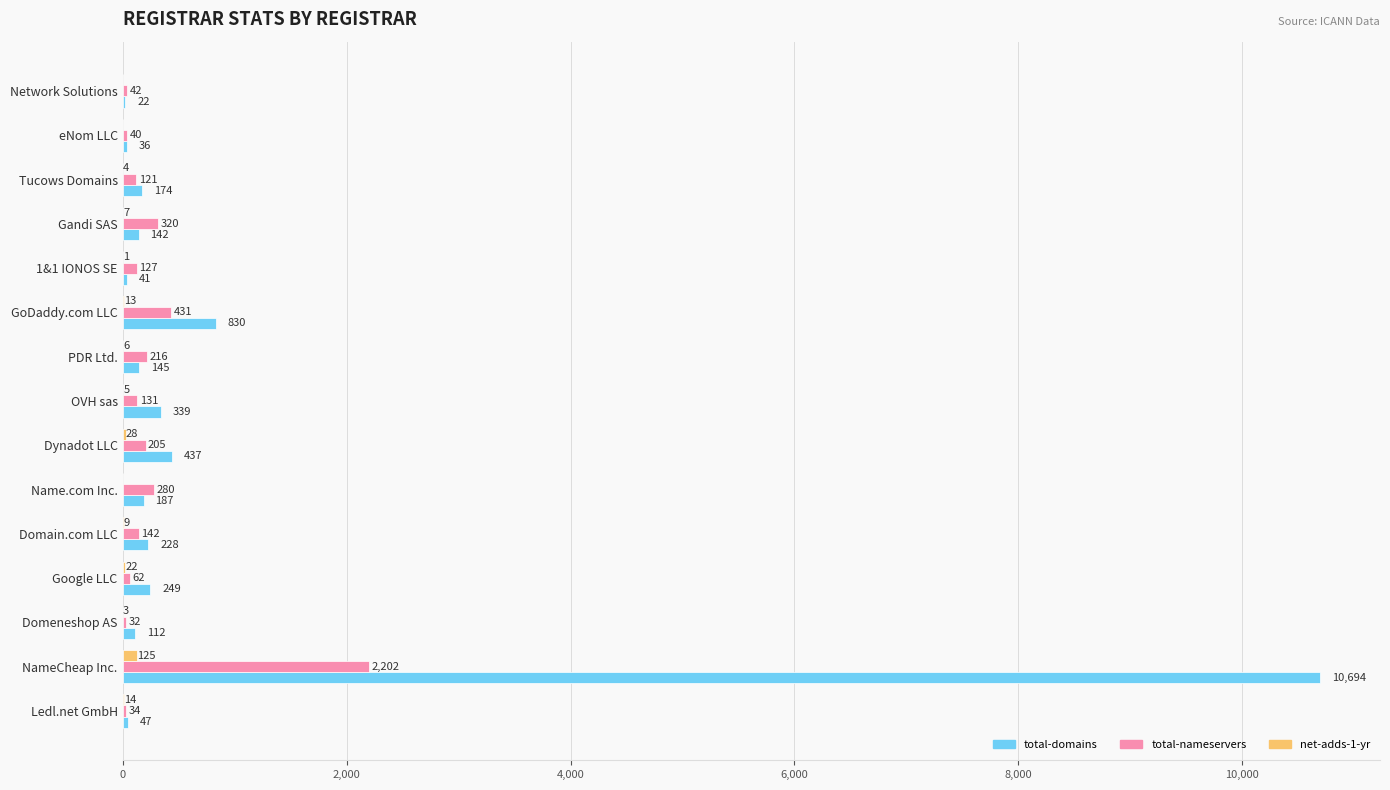

Which series changed the most between Tucows Domains and Dynadot LLC?

total-domains